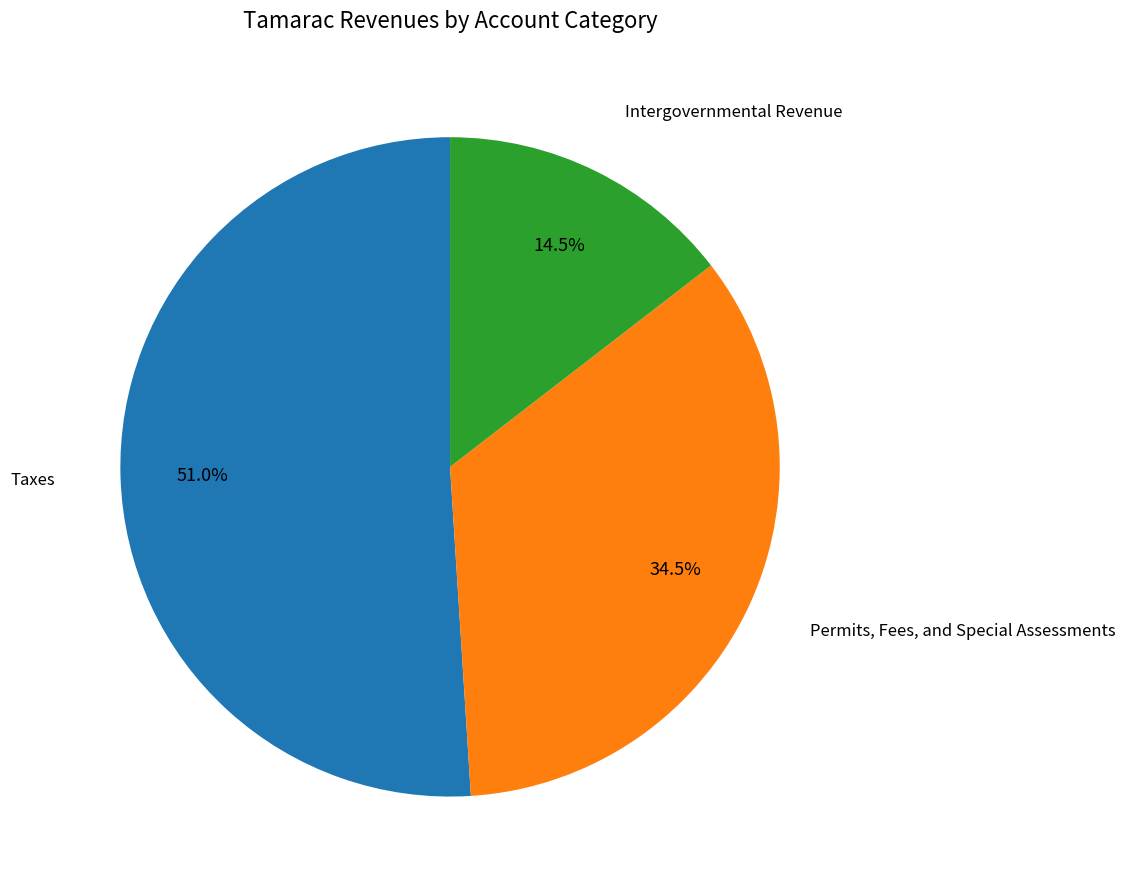

How much of the chart is everything except Permits, Fees, and Special Assessments?

65.5%